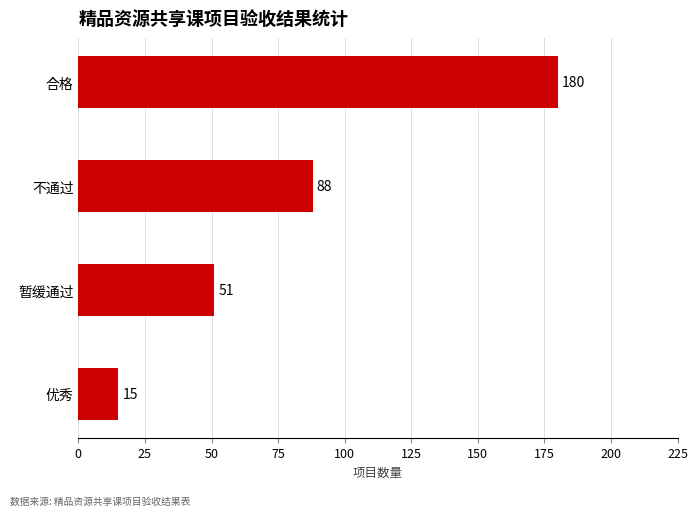

Rank the categories by value from highest to lowest.

合格, 不通过, 暂缓通过, 优秀